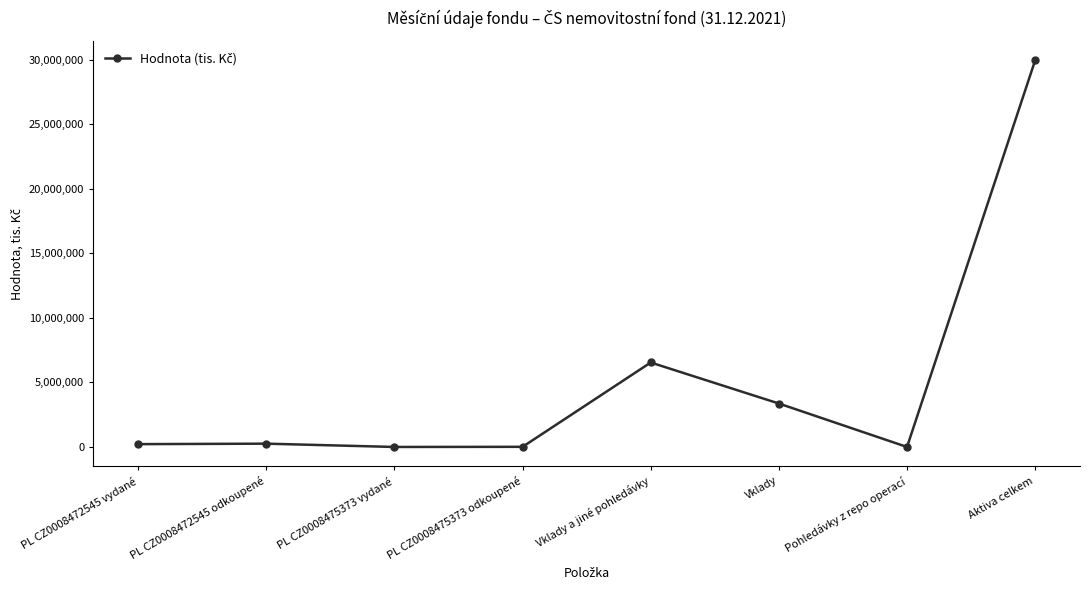

Where is the data nearest to the value 14969589?

Vklady a jiné pohledávky